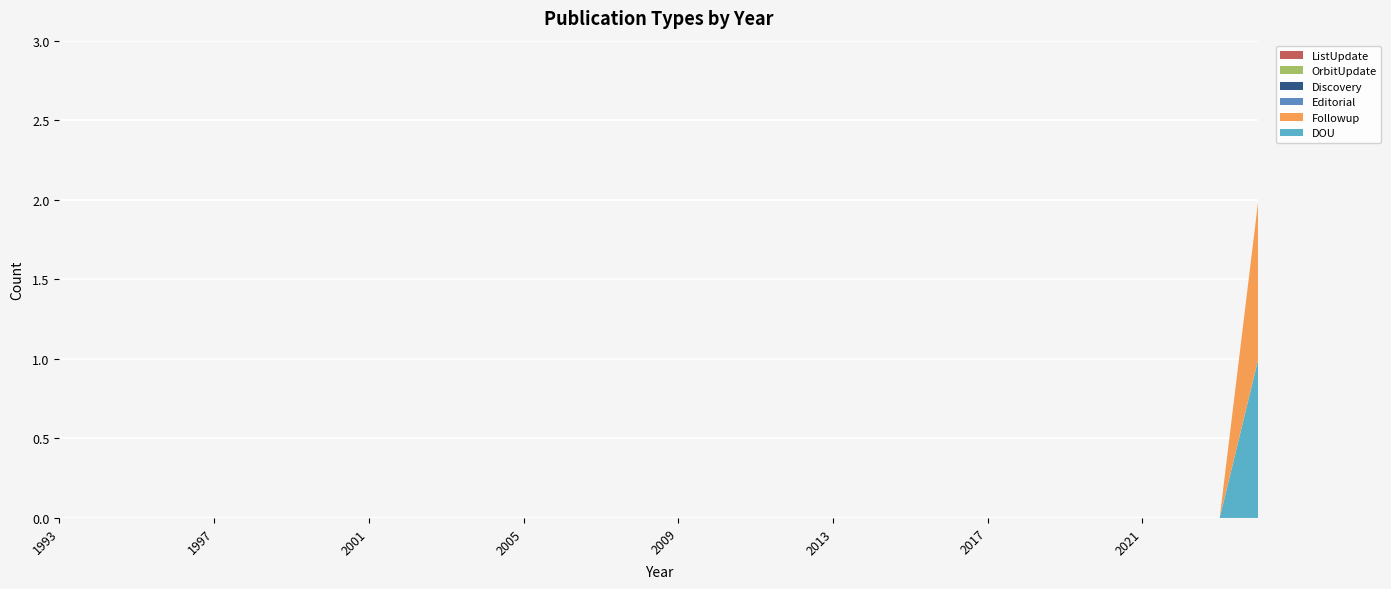

Reading left to right, transcribe all the data shown in this chart.

DOU: 1993=0	1994=0	1995=0	1996=0	1997=0	1998=0	1999=0	2000=0	2001=0	2002=0	2003=0	2004=0	2005=0	2006=0	2007=0	2008=0	2009=0	2010=0	2011=0	2012=0	2013=0	2014=0	2015=0	2016=0	2017=0	2018=0	2019=0	2020=0	2021=0	2022=0	2023=0	2024=1
Followup: 1993=0	1994=0	1995=0	1996=0	1997=0	1998=0	1999=0	2000=0	2001=0	2002=0	2003=0	2004=0	2005=0	2006=0	2007=0	2008=0	2009=0	2010=0	2011=0	2012=0	2013=0	2014=0	2015=0	2016=0	2017=0	2018=0	2019=0	2020=0	2021=0	2022=0	2023=0	2024=1
Editorial: 1993=0	1994=0	1995=0	1996=0	1997=0	1998=0	1999=0	2000=0	2001=0	2002=0	2003=0	2004=0	2005=0	2006=0	2007=0	2008=0	2009=0	2010=0	2011=0	2012=0	2013=0	2014=0	2015=0	2016=0	2017=0	2018=0	2019=0	2020=0	2021=0	2022=0	2023=0	2024=0
Discovery: 1993=0	1994=0	1995=0	1996=0	1997=0	1998=0	1999=0	2000=0	2001=0	2002=0	2003=0	2004=0	2005=0	2006=0	2007=0	2008=0	2009=0	2010=0	2011=0	2012=0	2013=0	2014=0	2015=0	2016=0	2017=0	2018=0	2019=0	2020=0	2021=0	2022=0	2023=0	2024=0
OrbitUpdate: 1993=0	1994=0	1995=0	1996=0	1997=0	1998=0	1999=0	2000=0	2001=0	2002=0	2003=0	2004=0	2005=0	2006=0	2007=0	2008=0	2009=0	2010=0	2011=0	2012=0	2013=0	2014=0	2015=0	2016=0	2017=0	2018=0	2019=0	2020=0	2021=0	2022=0	2023=0	2024=0
ListUpdate: 1993=0	1994=0	1995=0	1996=0	1997=0	1998=0	1999=0	2000=0	2001=0	2002=0	2003=0	2004=0	2005=0	2006=0	2007=0	2008=0	2009=0	2010=0	2011=0	2012=0	2013=0	2014=0	2015=0	2016=0	2017=0	2018=0	2019=0	2020=0	2021=0	2022=0	2023=0	2024=0